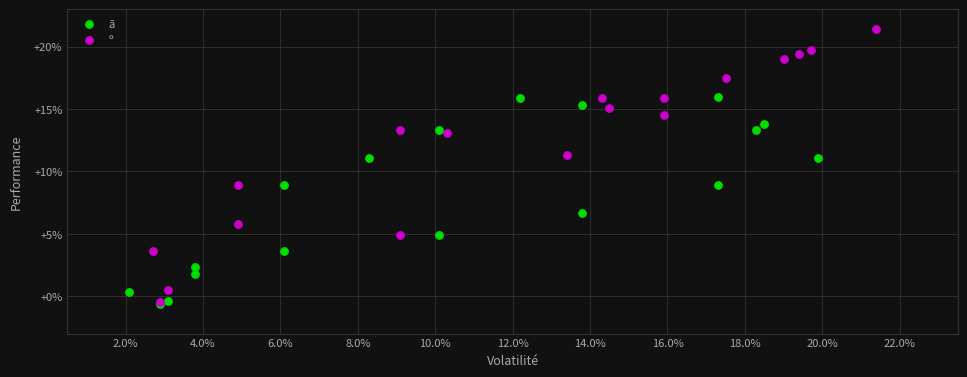

Which series reaches the maximum Y coordinate?

º